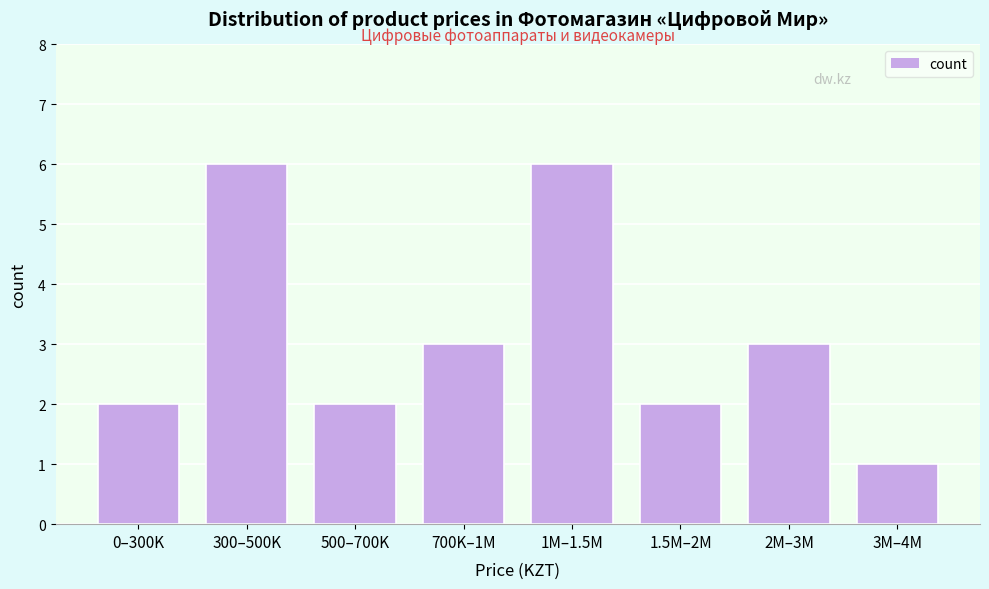

Reading left to right, extract all data points from this chart.

0–300K=2	300–500K=6	500–700K=2	700K–1M=3	1M–1.5M=6	1.5M–2M=2	2M–3M=3	3M–4M=1